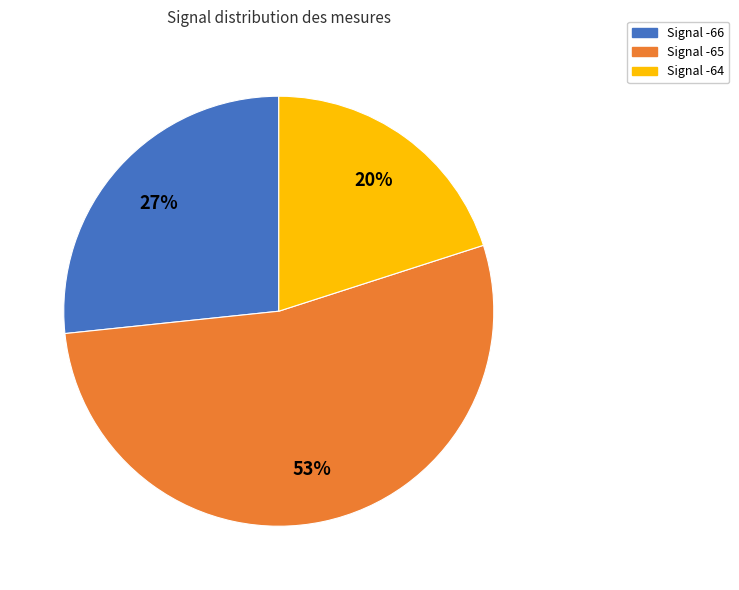

How many slices are in this pie chart?

3